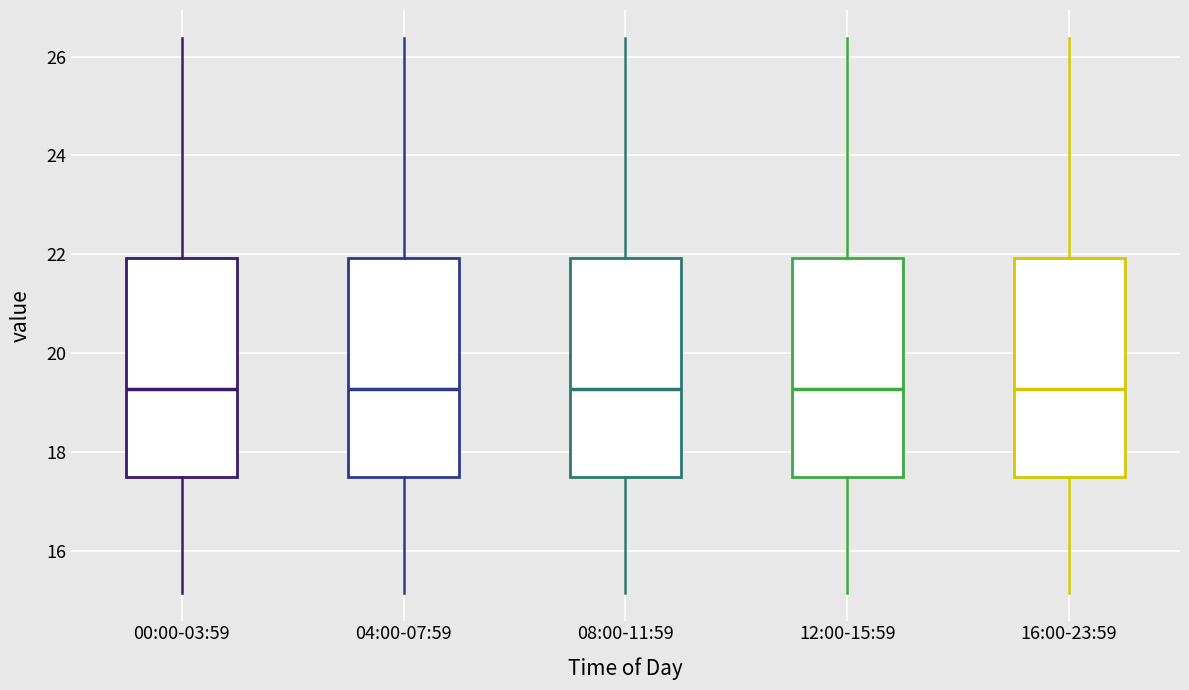

Where does the upper whisker of the box for 00:00-03:59 end on the y-axis? The values are not printed on the chart, so give them approximately, as read against the axis.

26.4